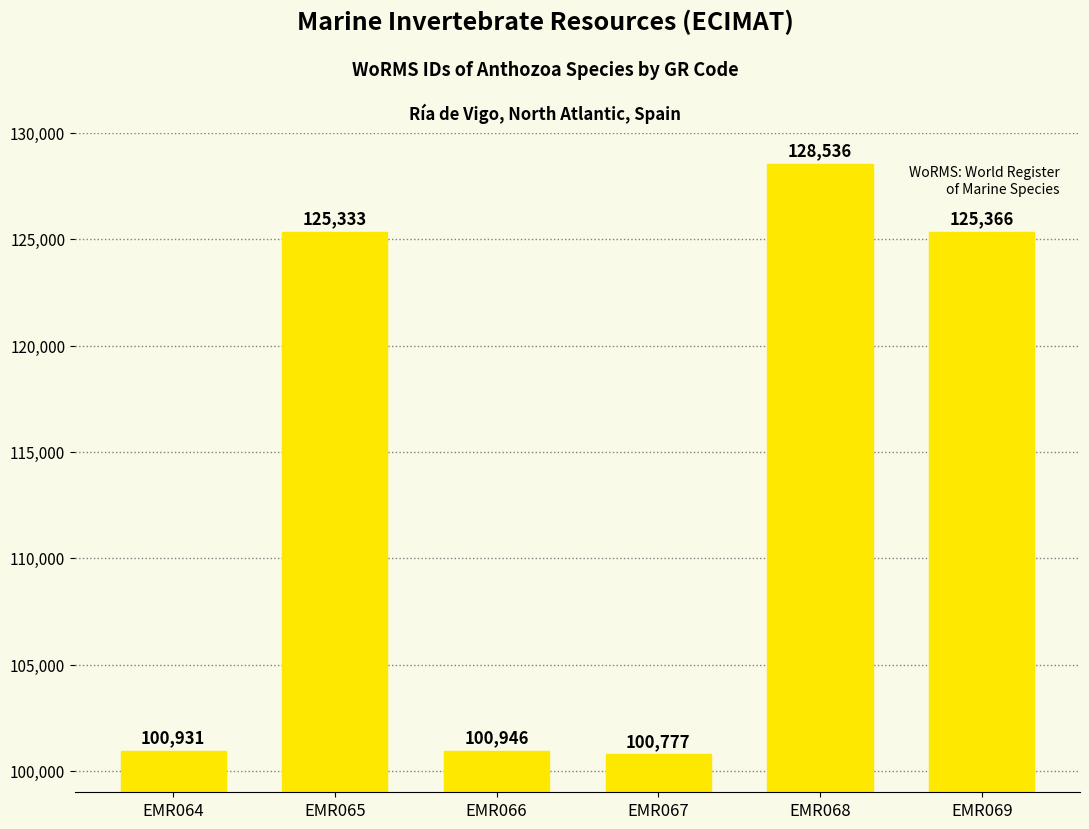

Rank the categories by value from highest to lowest.

EMR068, EMR069, EMR065, EMR066, EMR064, EMR067